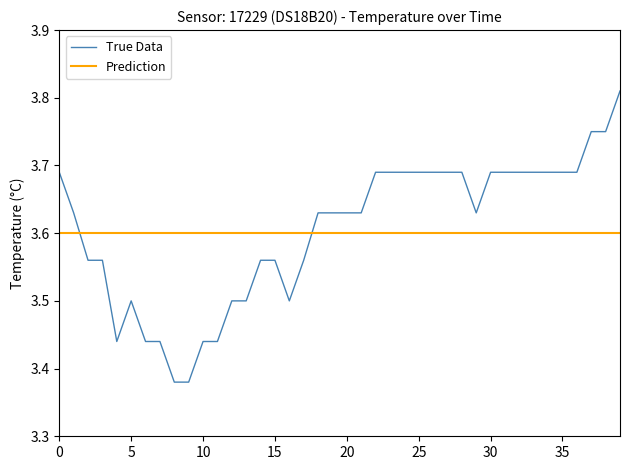

List the series in order of their peak value, lowest first.

Prediction, True Data